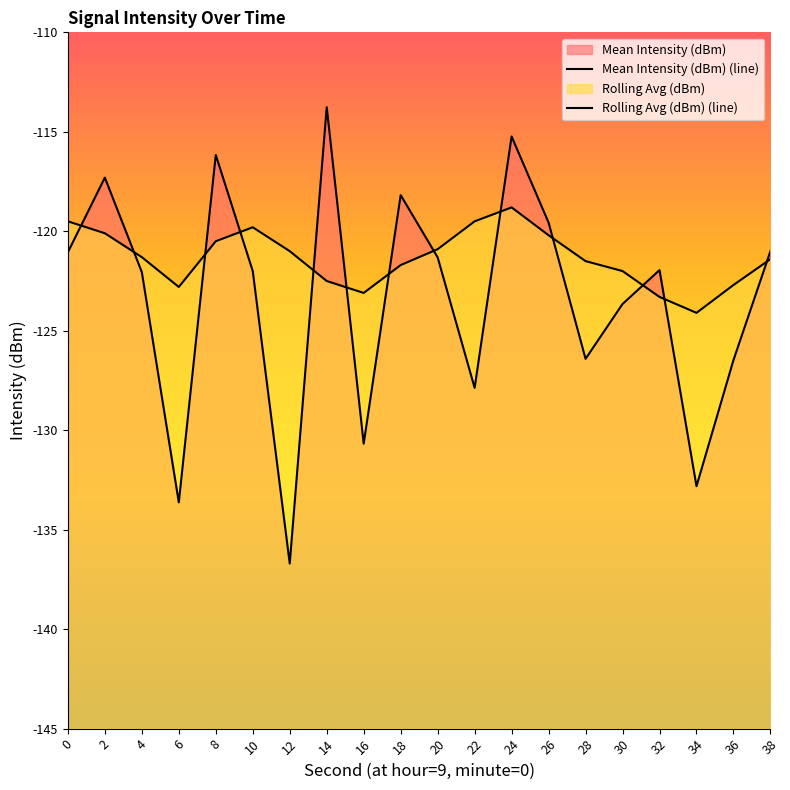

Reading left to right, transcribe all the data shown in this chart.

Mean Intensity (dBm) (line): 0=-121.1	2=-117.3	4=-122.1	6=-133.6	8=-116.2	10=-122.0	12=-136.7	14=-113.8	16=-130.7	18=-118.2	20=-121.3	22=-127.9	24=-115.2	26=-119.6	28=-126.4	30=-123.7	32=-122.0	34=-132.8	36=-126.5	38=-121.0
Rolling Avg (dBm) (line): 0=-119.5	2=-120.1	4=-121.3	6=-122.8	8=-120.5	10=-119.8	12=-121.0	14=-122.5	16=-123.1	18=-121.7	20=-120.9	22=-119.5	24=-118.8	26=-120.2	28=-121.5	30=-122.0	32=-123.3	34=-124.1	36=-122.7	38=-121.4